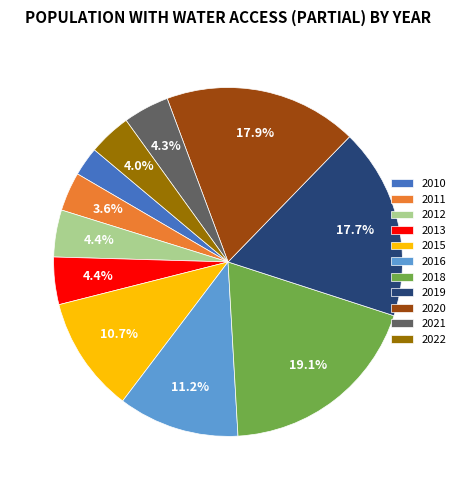

How much of the chart is everything except 2013?

95.6%